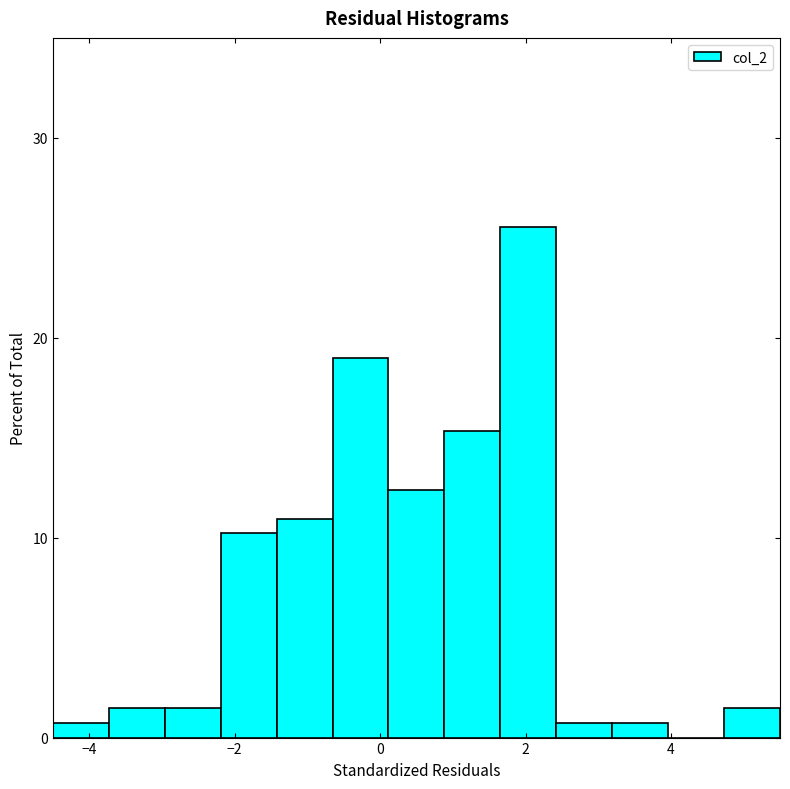

Around what value on the x-axis is the tallest bar? Give the approximate position of its centre, as read against the axis.

2.0